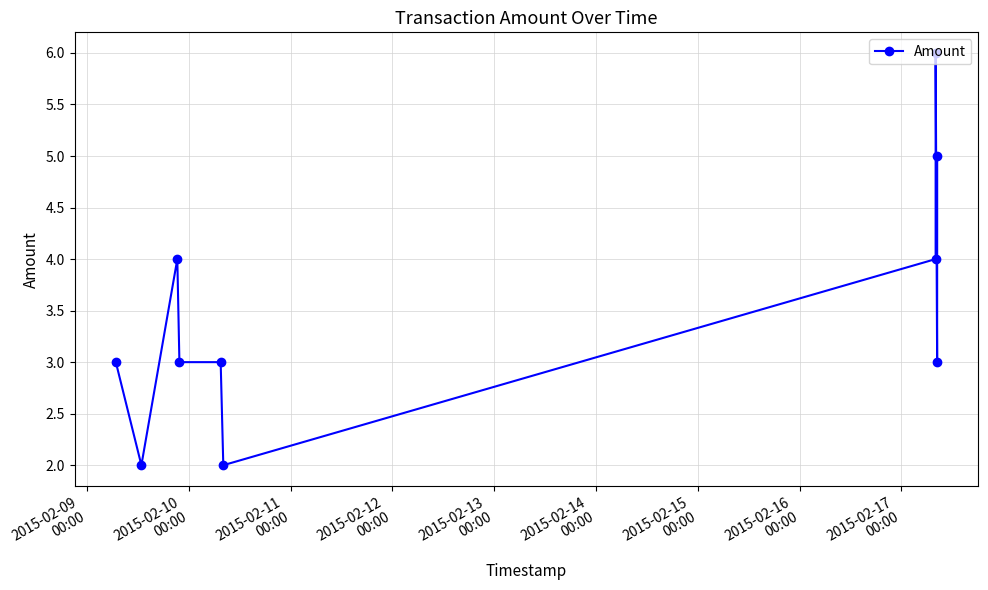

The chart shows a value of 3 at 2015-02-13
00:00. True or false?

True